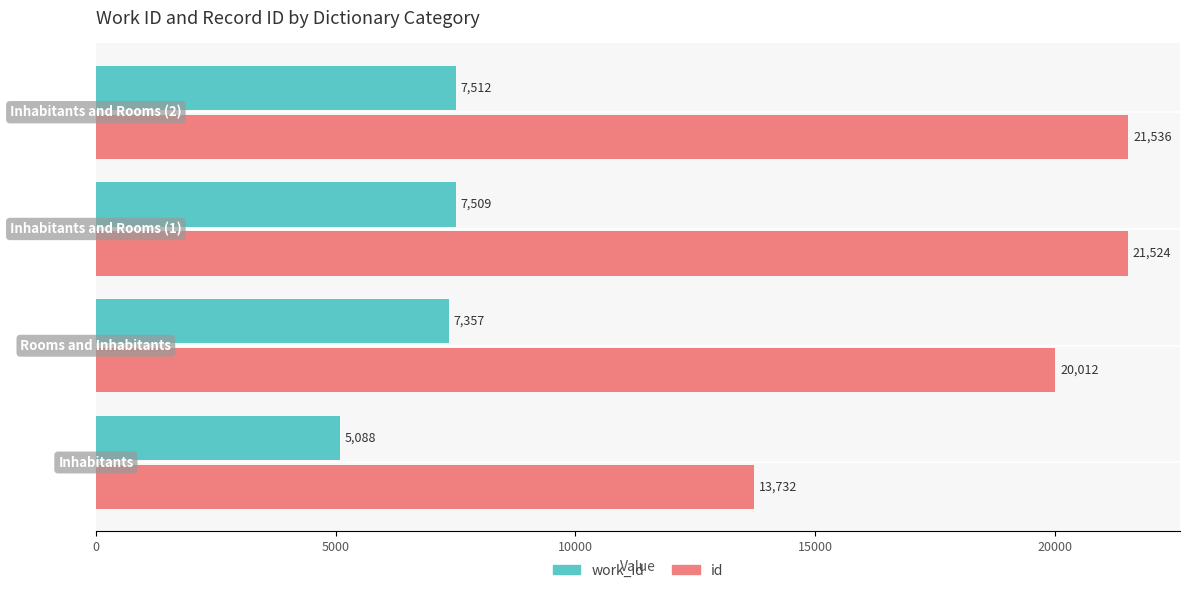

Rank the series by their average value, from lowest to highest.

work_id, id